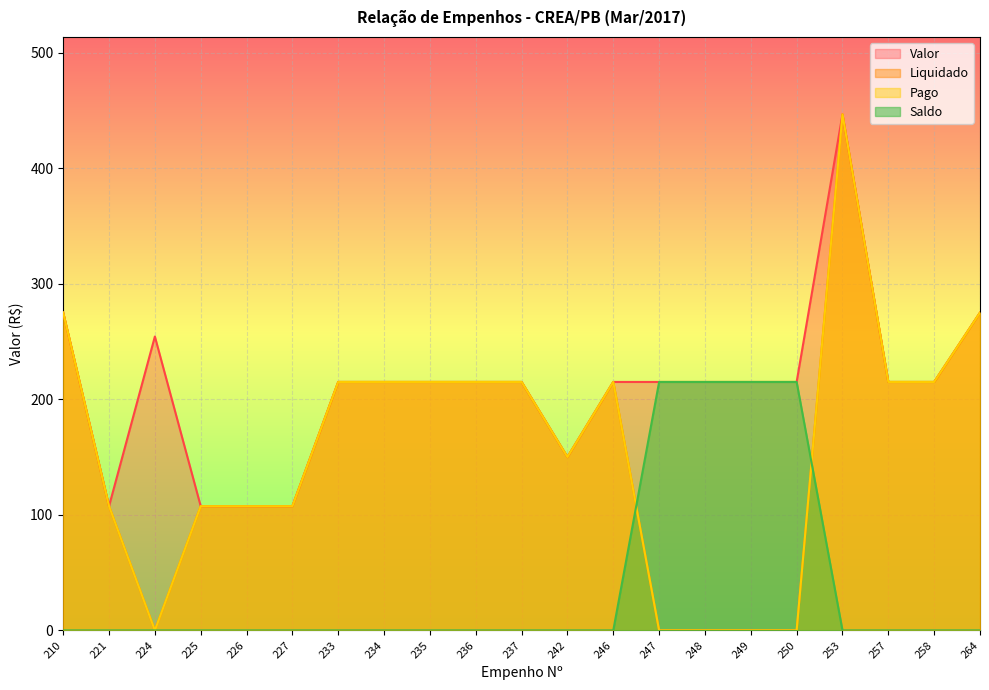

What is the average value of the Saldo series?

41.0